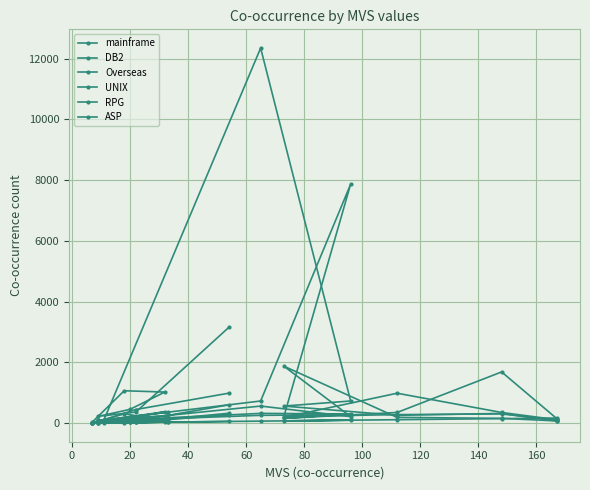

Where is the first local minimum for ASP?

20